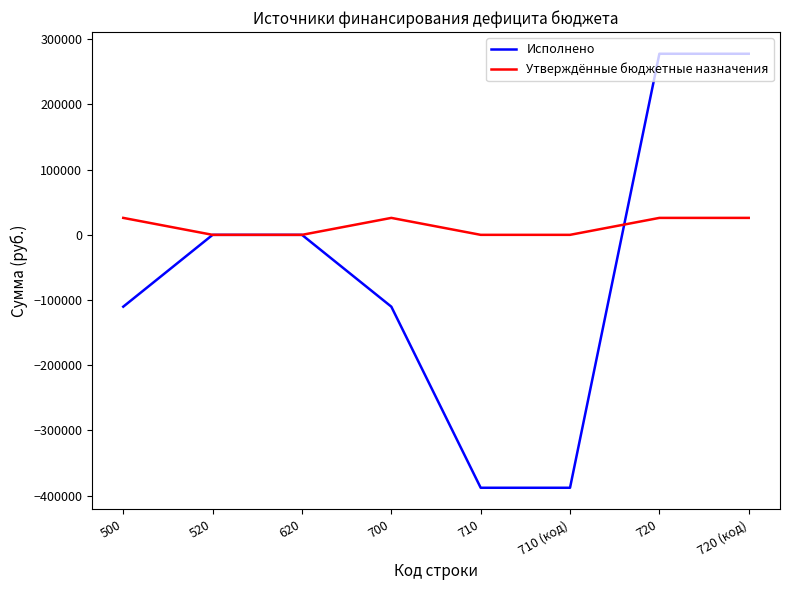

What is the difference between the maximum and minimum values in the Исполнено series?

665625.0